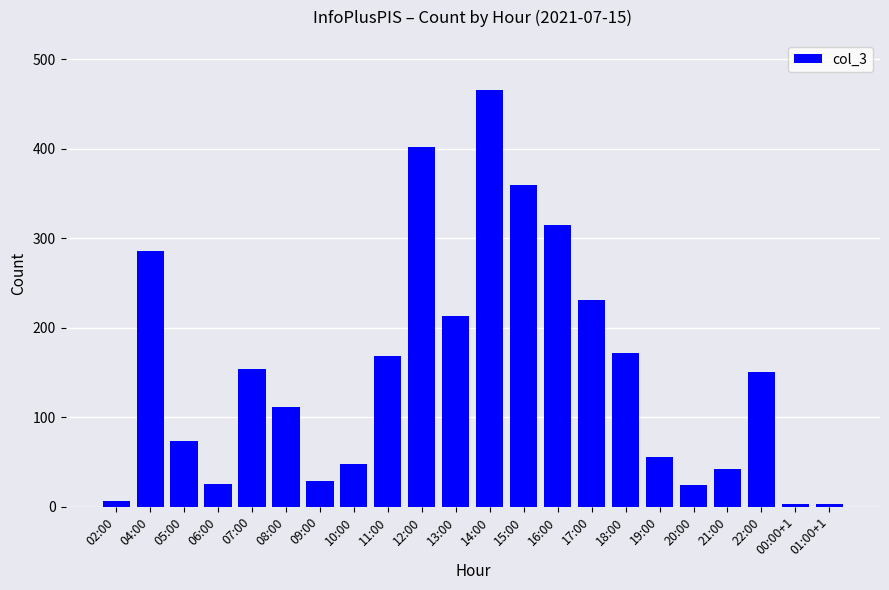

What is the minimum value shown in the chart?

3